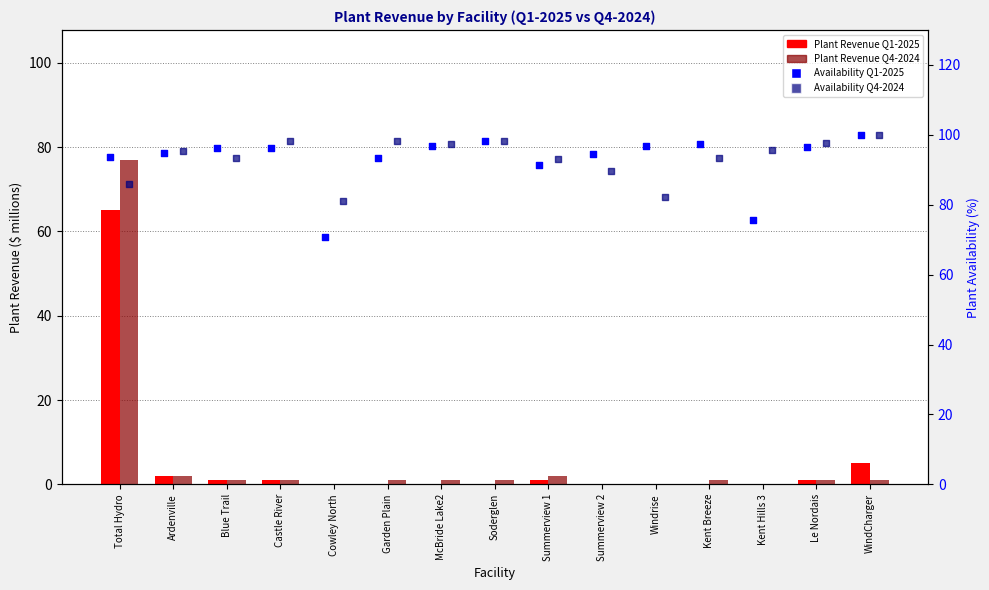

At how many categories does at least one series exceed 96?

9